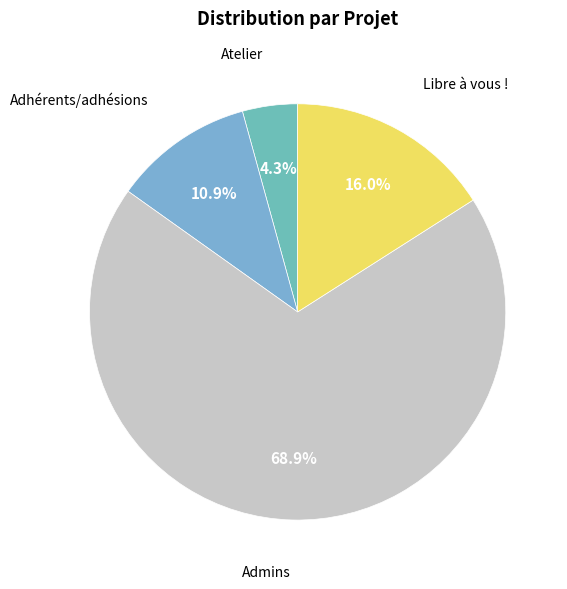

What is the smallest slice in the pie chart?

Atelier